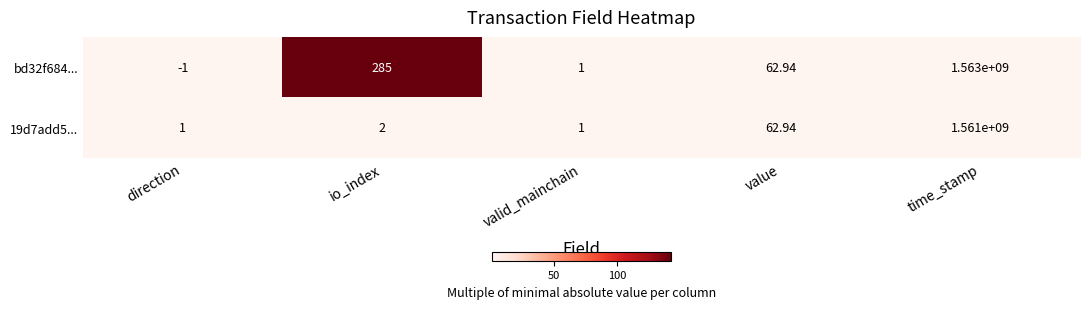

Which series has the largest range (max minus min)?

bd32f684...